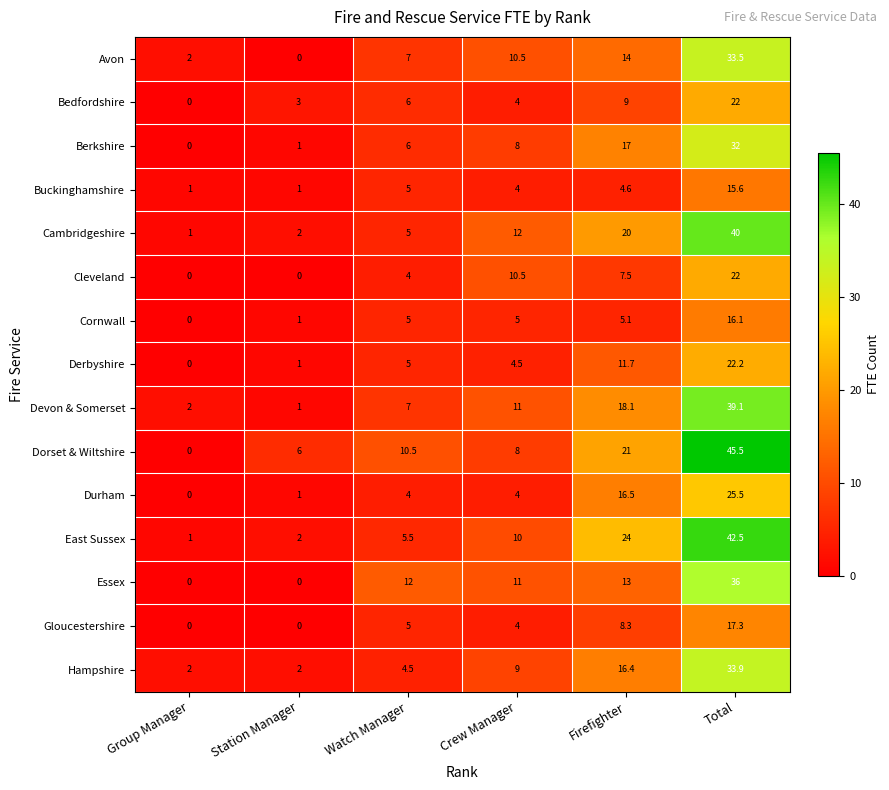

The Durham series shows 4.0 at Crew Manager. True or false?

True